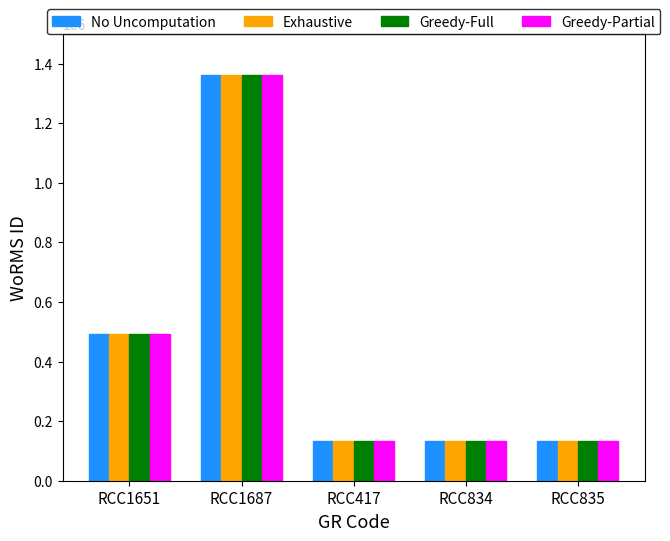

What is the total value across all series at RCC834?

538256